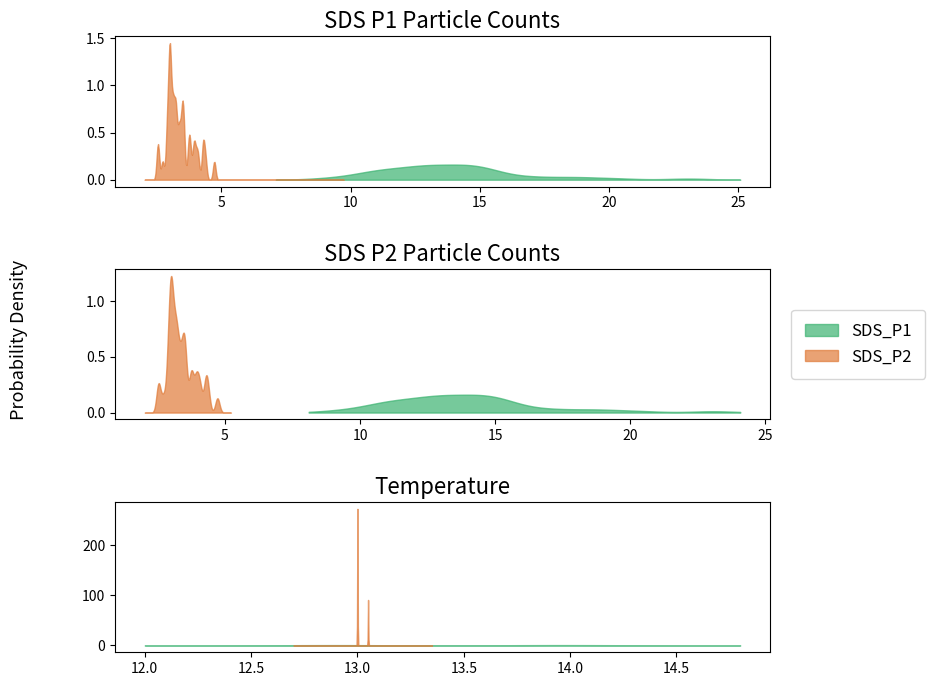

True or false: SDS_P2 and Temp cross at least once.

False